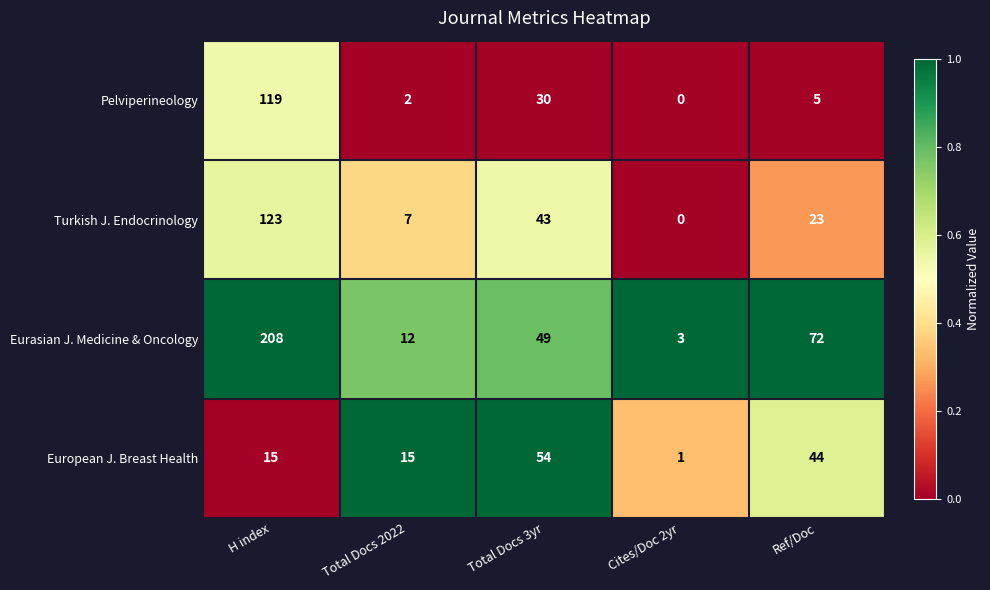

Which category has the lowest value in the European J. Breast Health series?

Cites/Doc 2yr